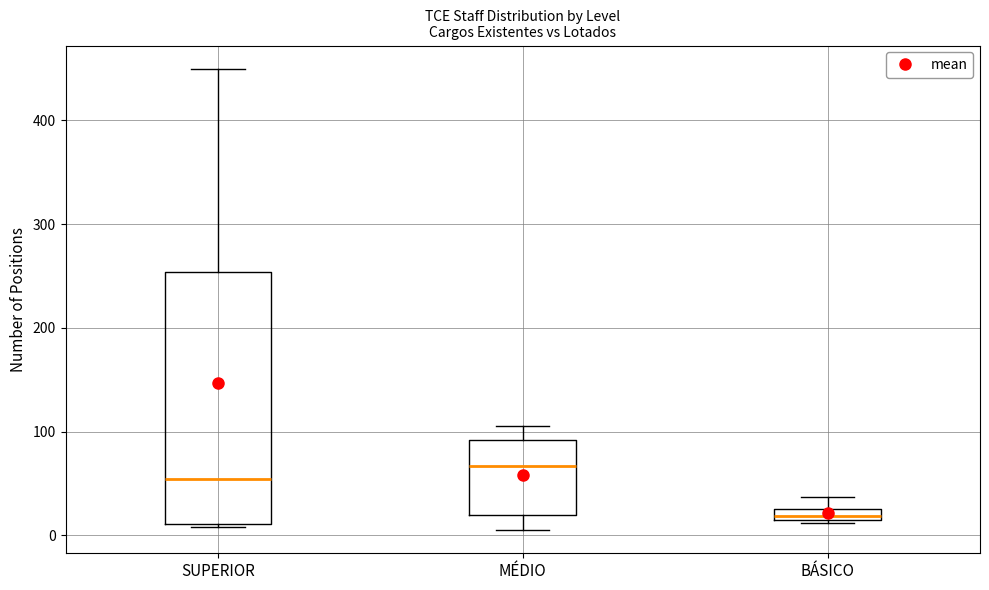

Which box is the tallest, from its lower edge to its upper edge?

SUPERIOR